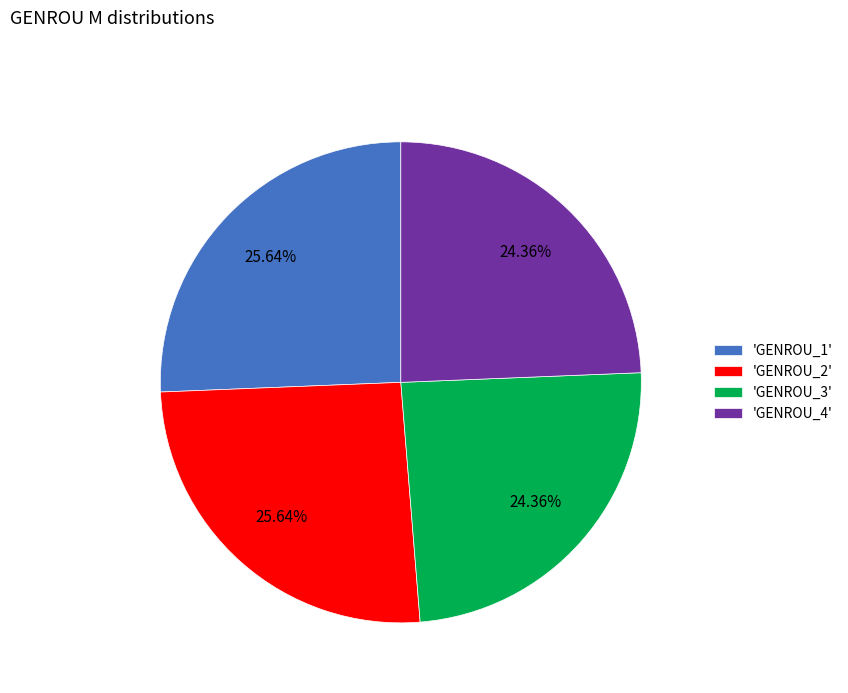

Between 'GENROU_2' and 'GENROU_3', which is larger?

'GENROU_2'